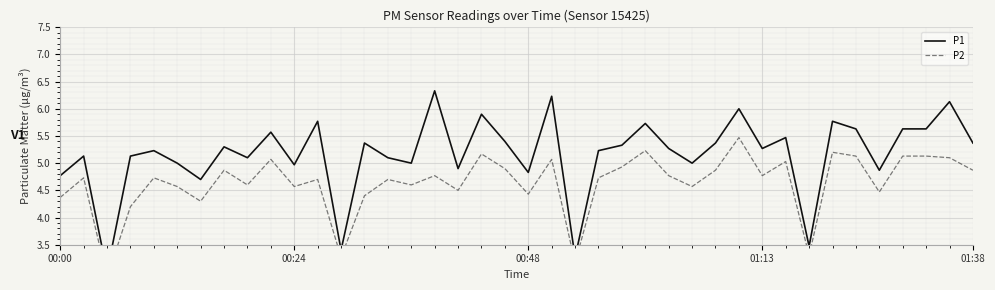

Is the value of P2 at 15 greater than the value of P1 at 10?

No